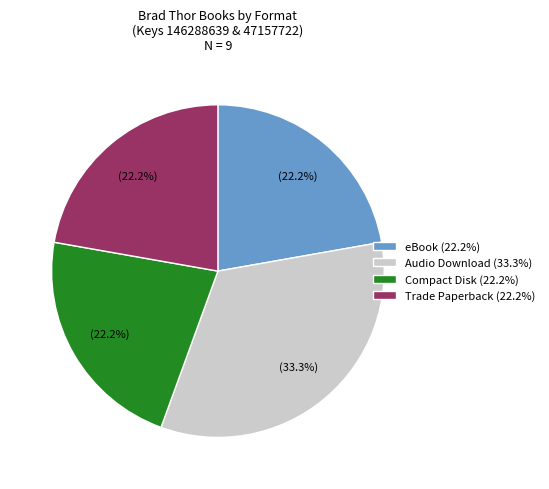

Does Audio Download (33.3%) account for over 50% of the chart?

No